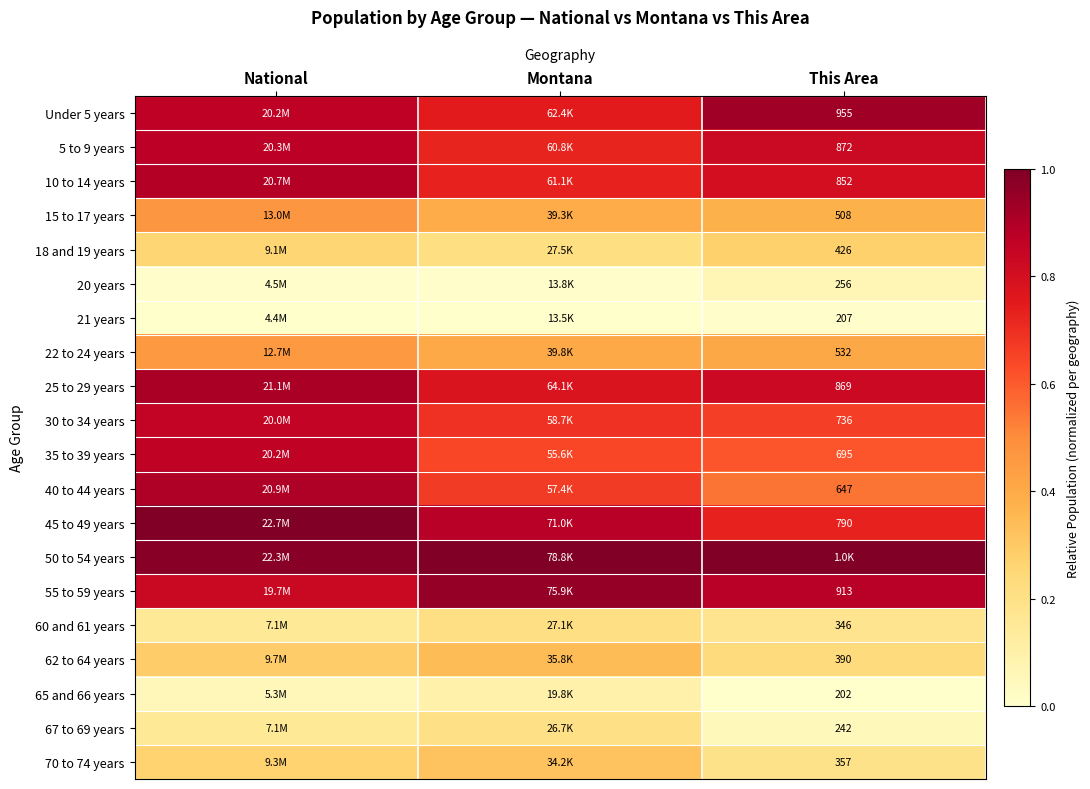

Rank the series at Montana from lowest to highest value.

21 years, 20 years, 65 and 66 years, 67 to 69 years, 60 and 61 years, 18 and 19 years, 70 to 74 years, 62 to 64 years, 15 to 17 years, 22 to 24 years, 35 to 39 years, 40 to 44 years, 30 to 34 years, 5 to 9 years, 10 to 14 years, Under 5 years, 25 to 29 years, 45 to 49 years, 55 to 59 years, 50 to 54 years